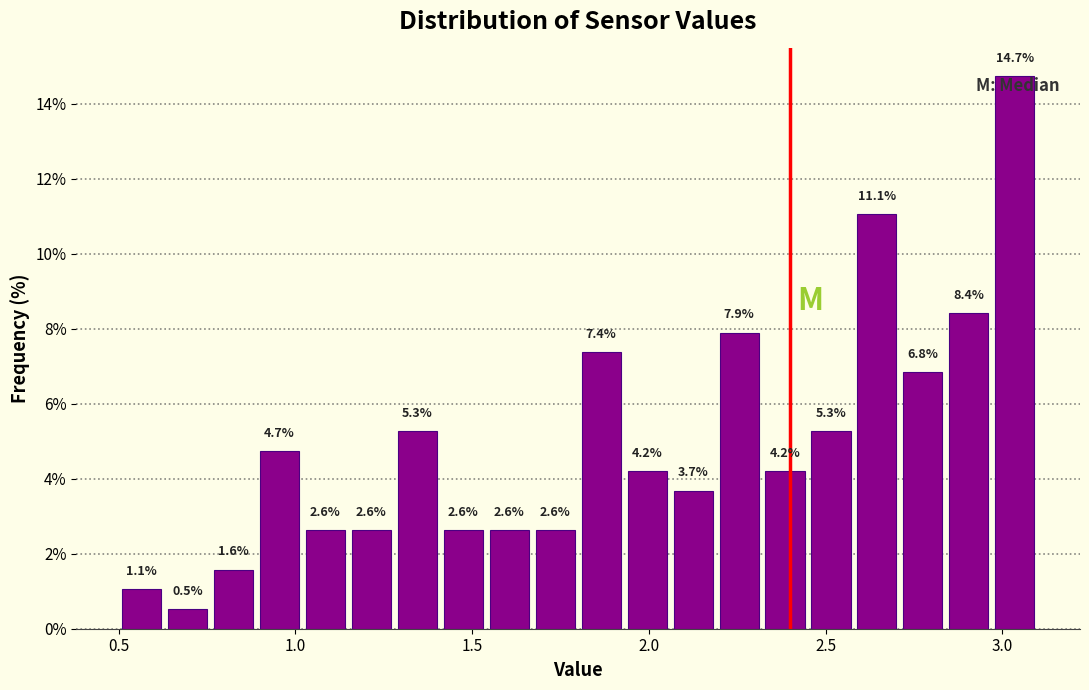

Around what value on the x-axis is the tallest bar? Give the approximate position of its centre, as read against the axis.

3.05